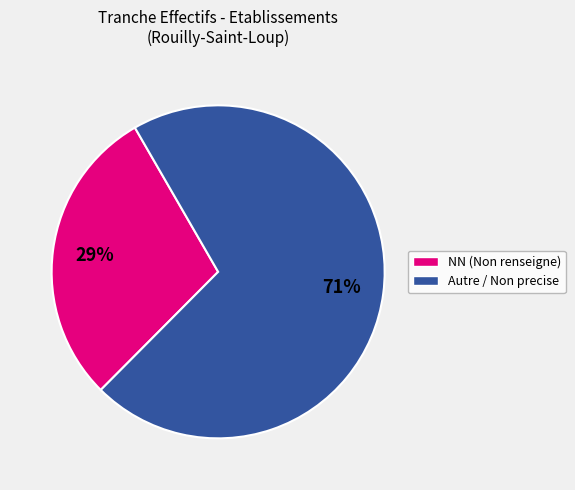

Is there any slice that represents more than half of the pie?

Yes